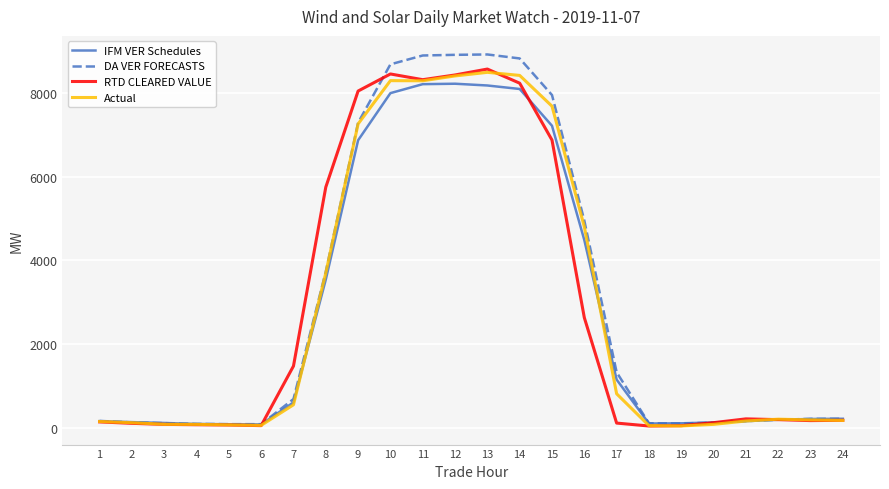

Which series changed the most between 12 and 14?

RTD CLEARED VALUE